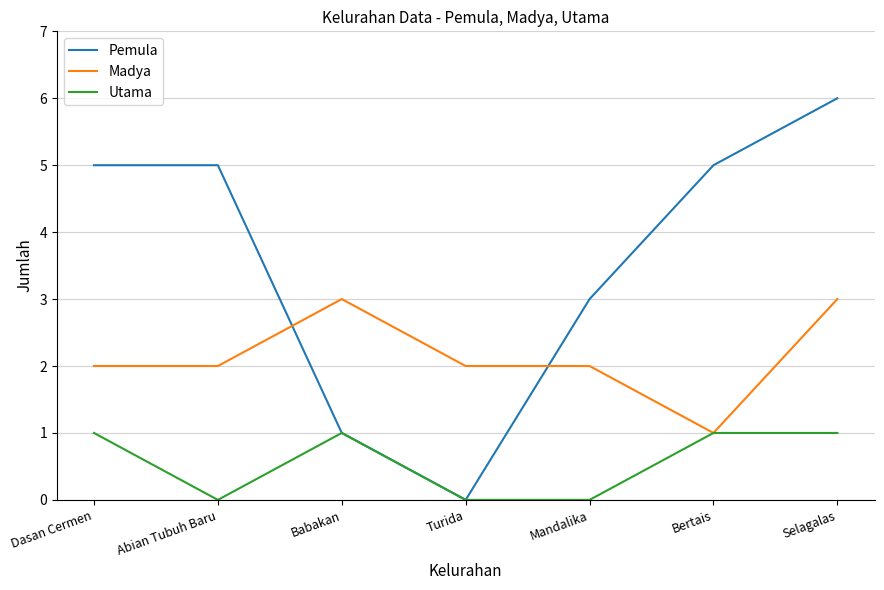

How many interior local valleys does the Pemula series have?

1